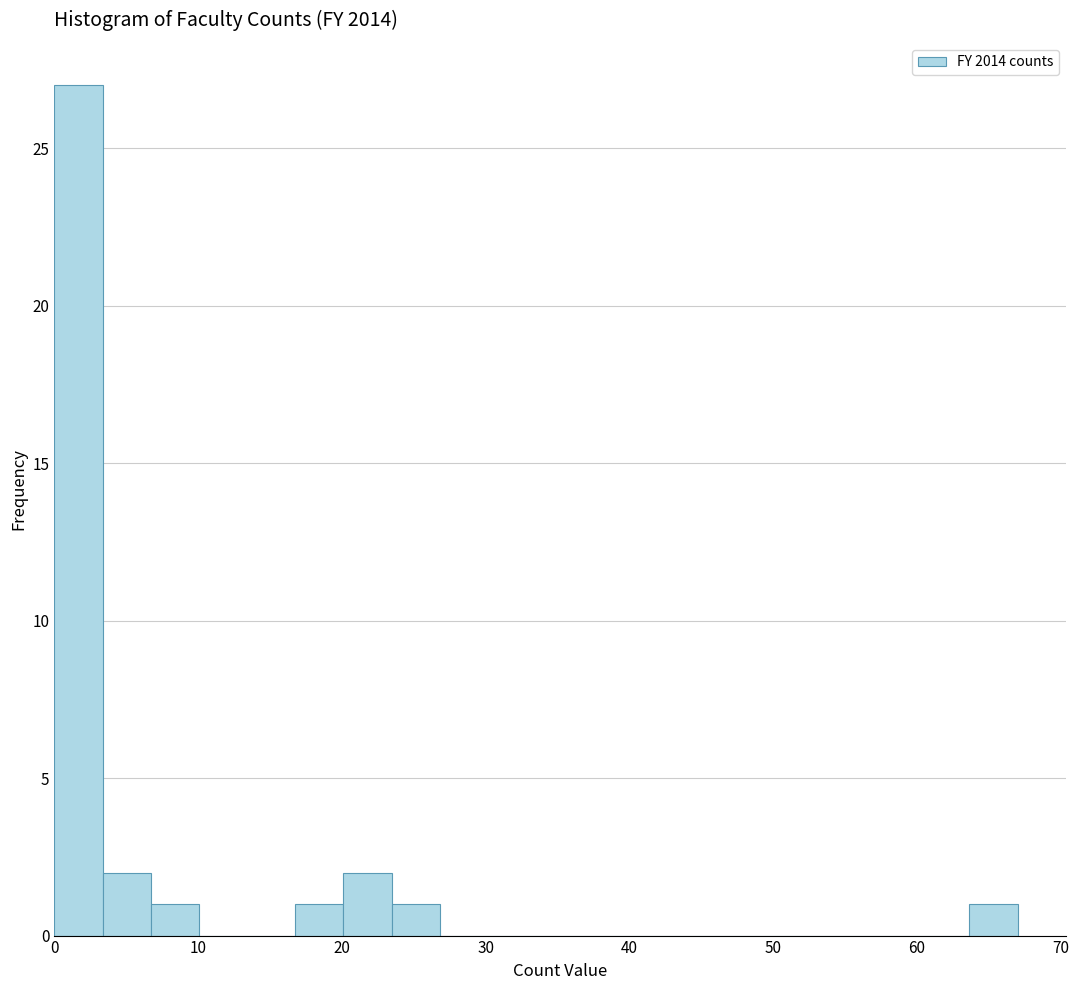

Read against the x-axis, roughly where is the centre of the tallest bar?

2